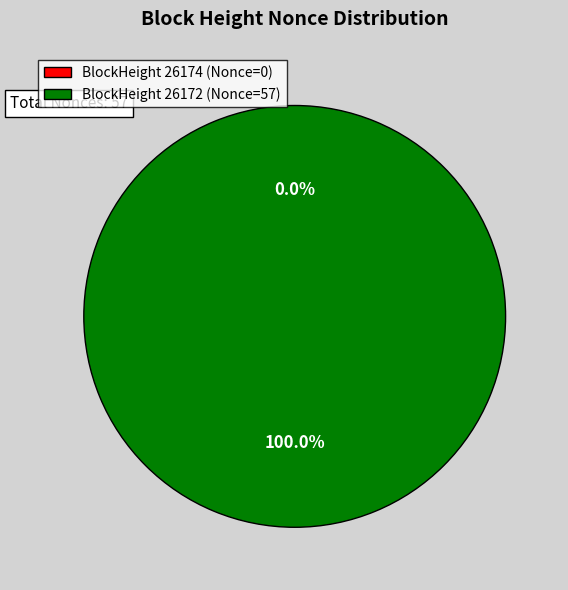

What is the largest slice in the pie chart?

26172